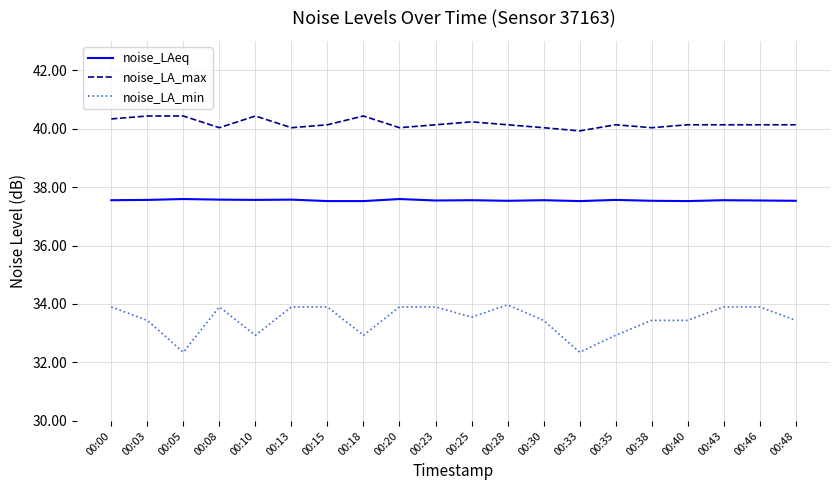

Which series changed the most between 00:15 and 00:33?

noise_LA_min